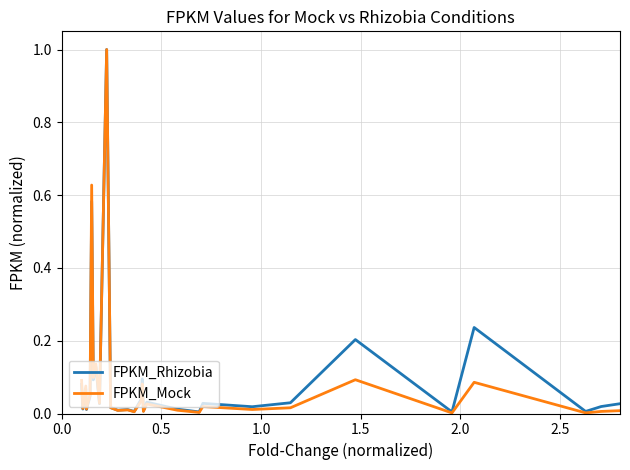

What is the maximum value shown in the chart?

1.0